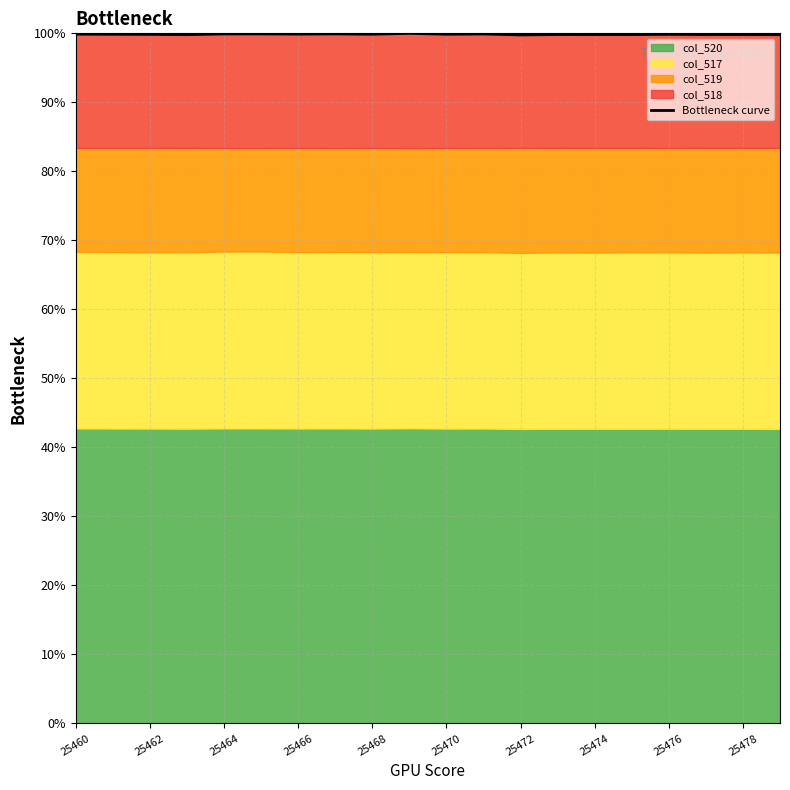

How many lines are shown in the chart?

1